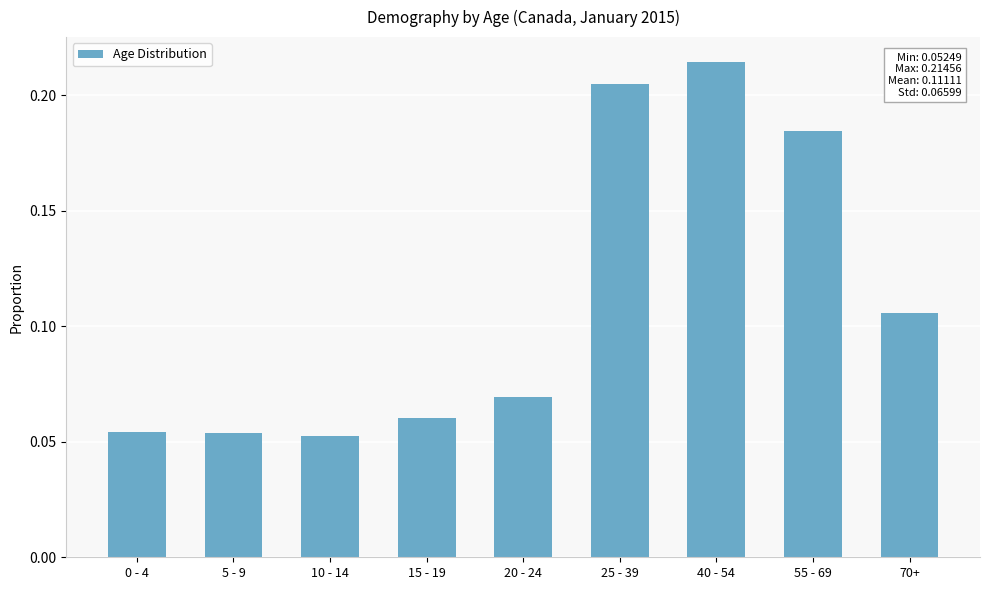

What is the label of the 4th bar from the left?

15 - 19